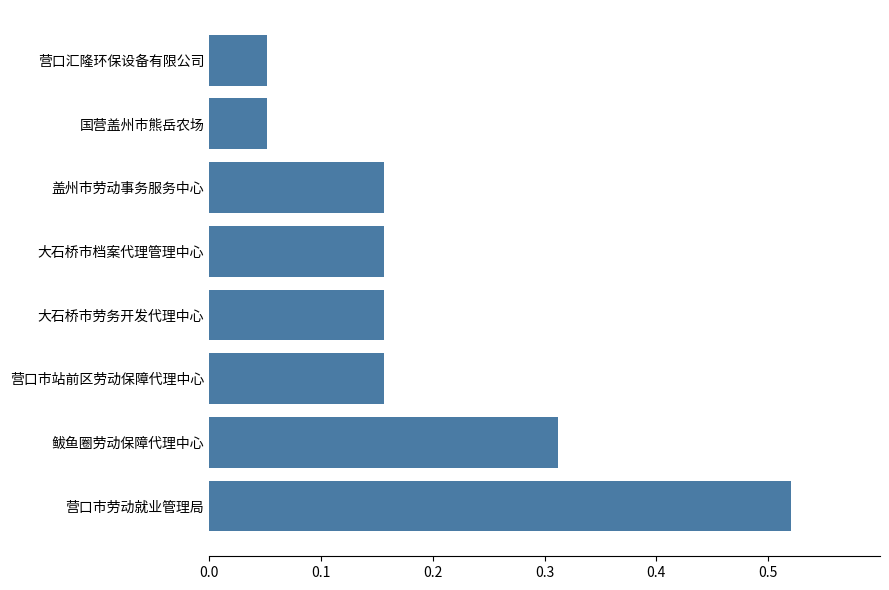

At which category does the chart reach its peak across all series?

营口市劳动就业管理局